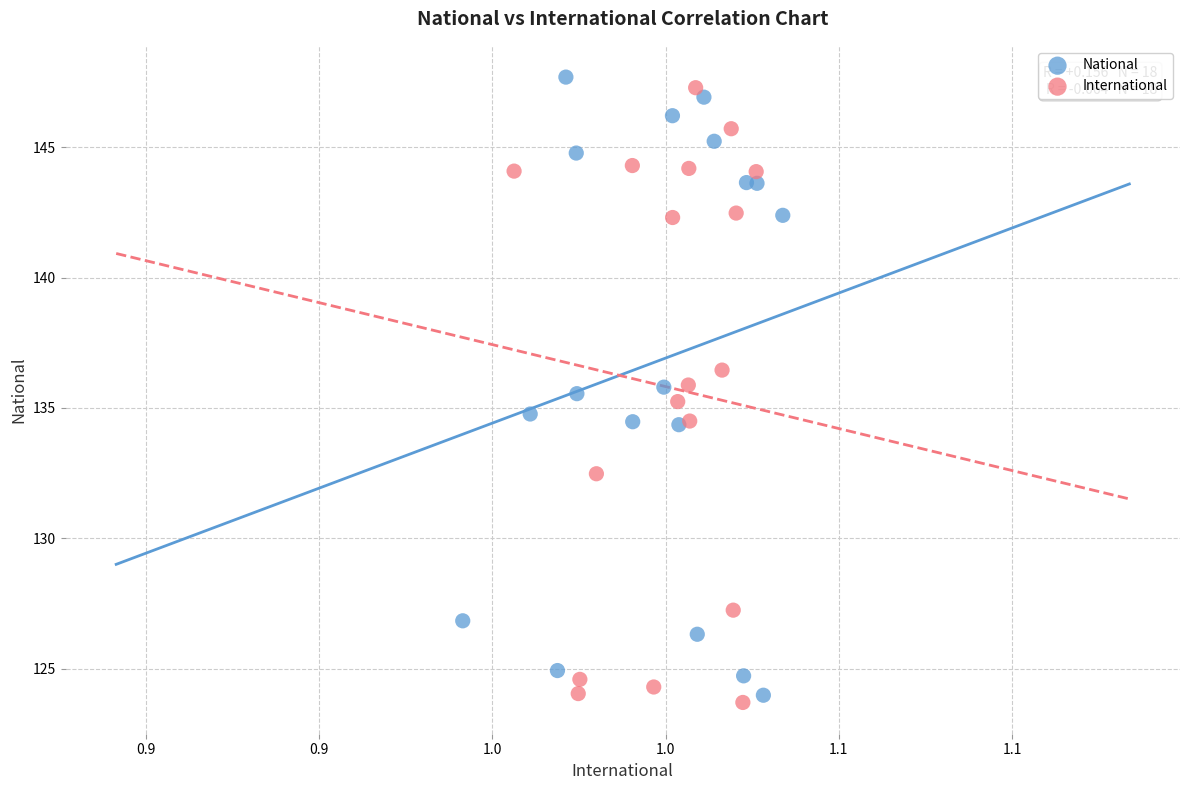

What are all the series names shown in the legend?

National, International